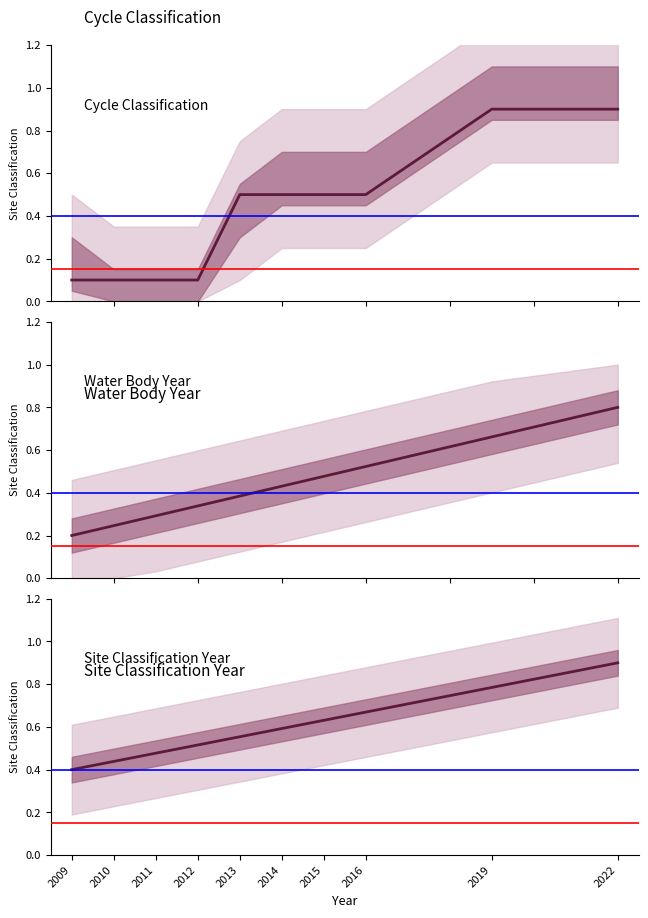

Reading left to right, what are all the values shown in this chart?

Cycle Classification: 0.1	0.1	0.1	0.1	0.5	0.5	0.5	0.5	0.9	0.9
Water Body Year: 0.2	0.2	0.3	0.3	0.4	0.4	0.5	0.5	0.7	0.8
Site Classification Year: 0.4	0.4	0.5	0.5	0.6	0.6	0.6	0.7	0.8	0.9